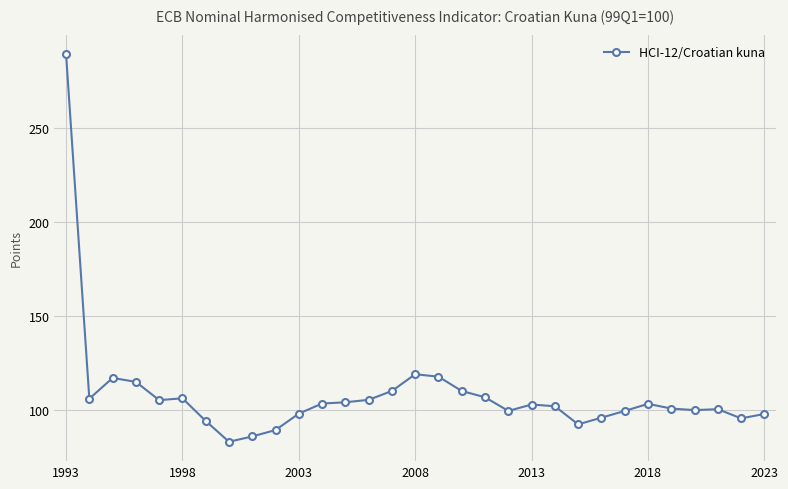

What is the minimum value shown in the chart?

83.3